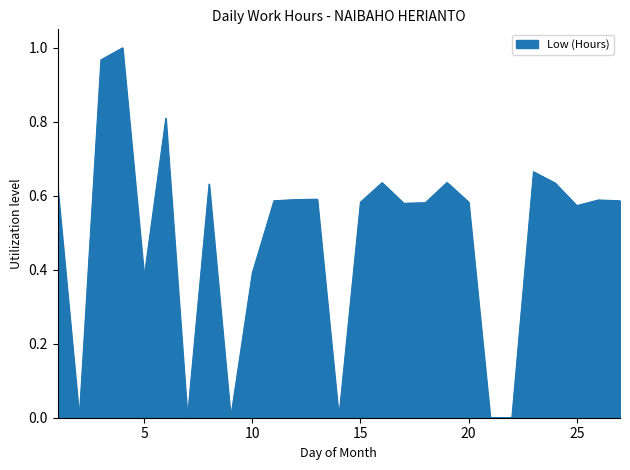

Which label corresponds to the largest value in the chart?

4